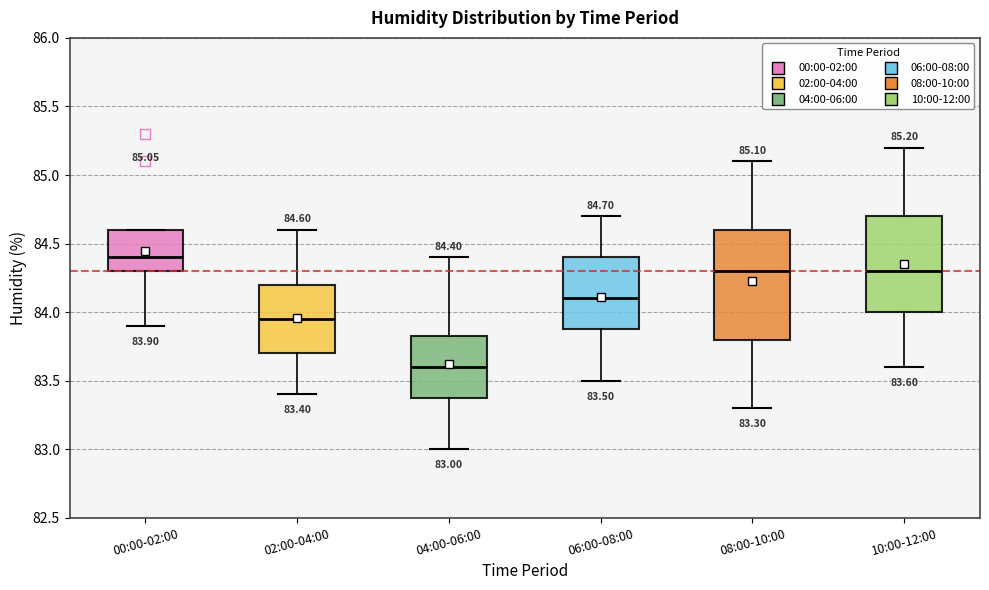

Which box has the lowest median line?

04:00-06:00